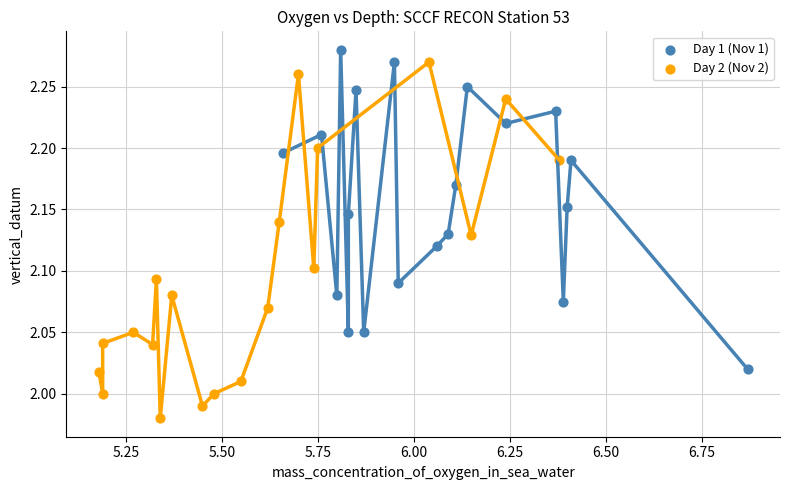

Which series contains the lowest Y value?

Day 2 (Nov 2)